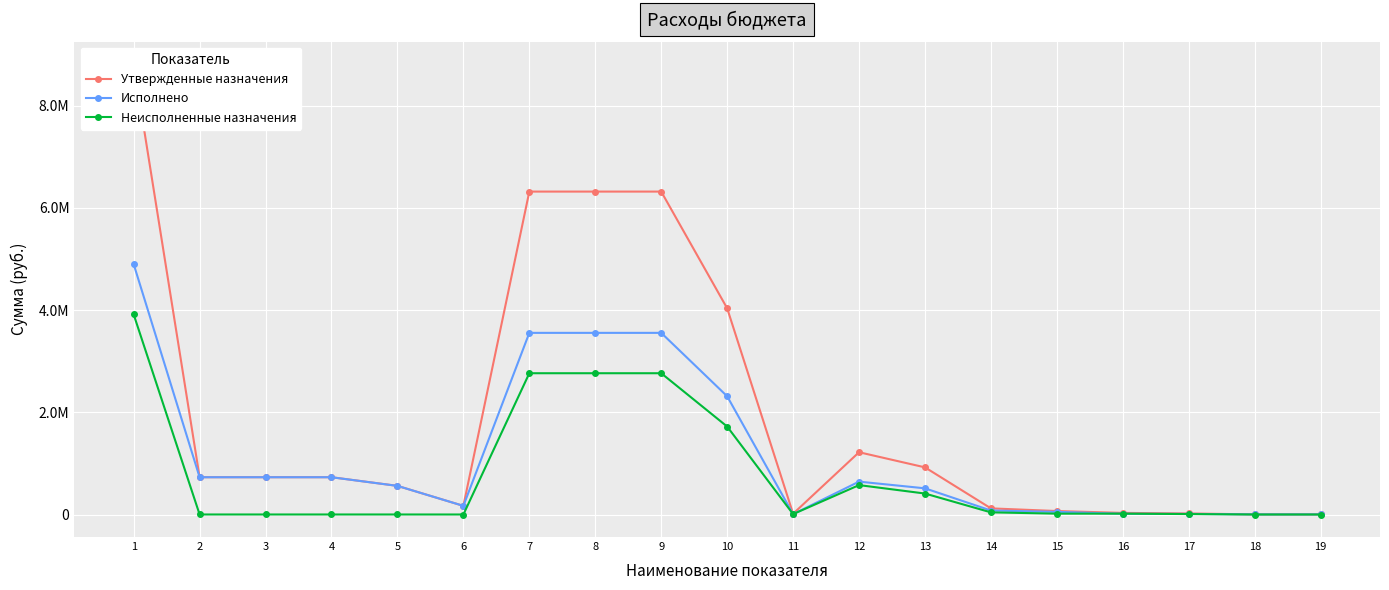

Reading right to left, list all the values displayed in this chart.

Утвержденные назначения: 2380.0	2380.0	20500.0	31500.0	68000.0	120000.0	922420.0	1218543.0	15000.0	4034957.0	6318520.0	6318520.0	6318520.0	169255.0	560445.0	729700.0	729700.0	729700.0	8813400.0
Исполнено: 2380.0	2380.0	11980.1	14743.0	51293.0	78016.1	512189.4	643239.2	6923.5	2313796.1	3554164.2	3554164.2	3554164.2	169142.7	560075.3	729218.1	729218.1	729218.1	4898755.5
Неисполненные назначения: 0.0	0.0	8519.9	16757.0	16707.0	41983.9	410230.6	575303.8	8076.5	1721160.9	2764355.8	2764355.8	2764355.8	112.3	369.7	481.9	481.9	481.9	3914644.5